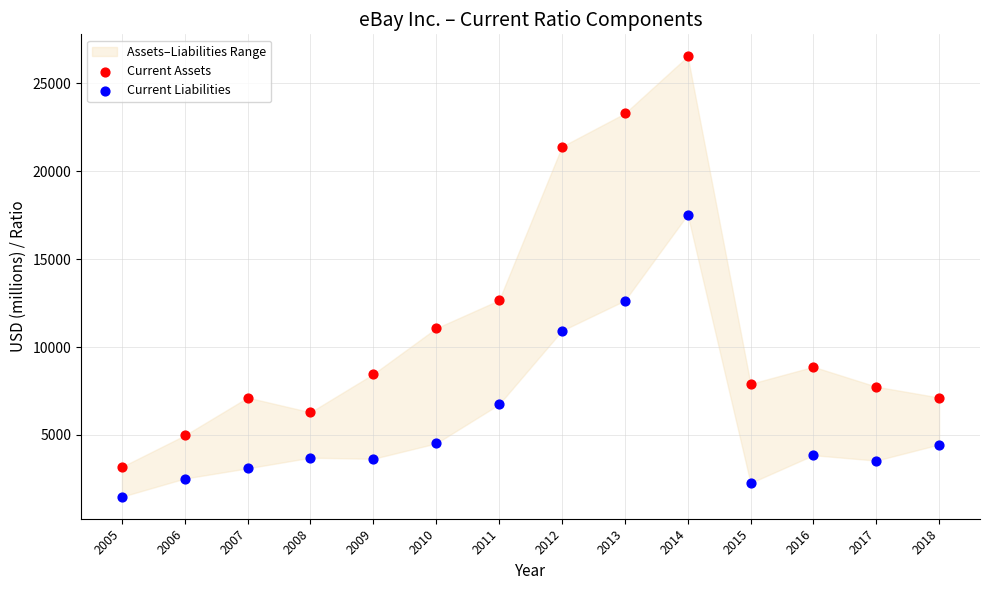

Which series has the widest spread of Y values?

Current Assets